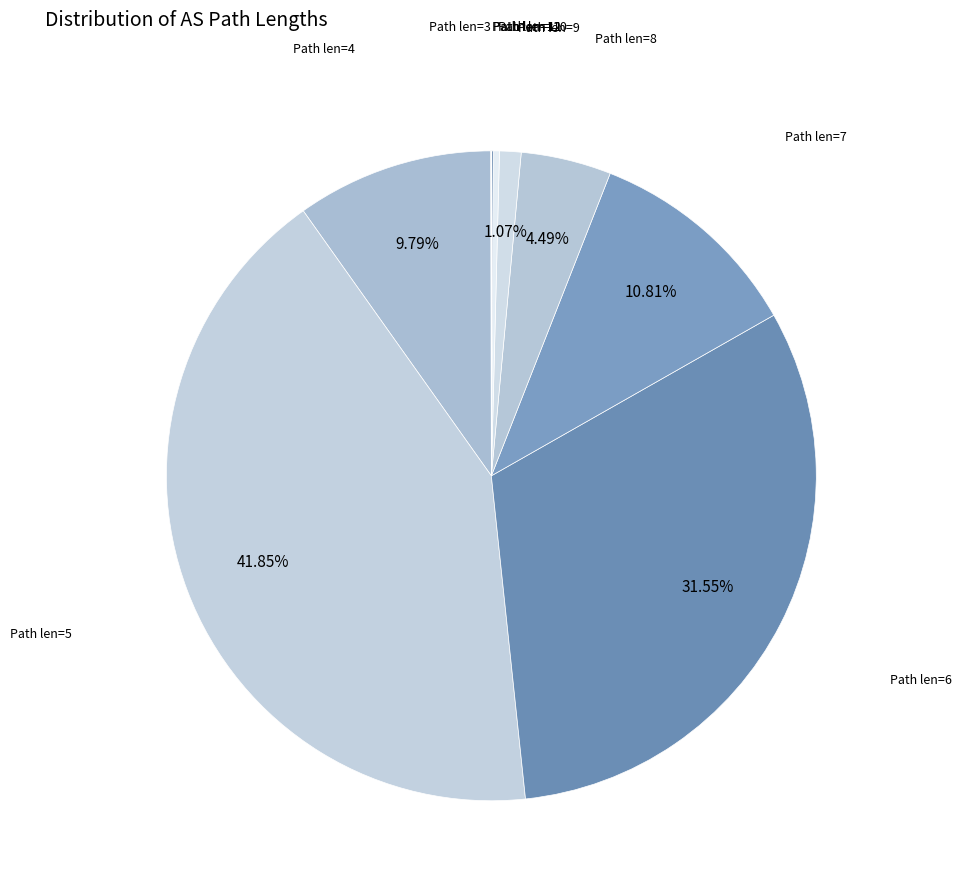

How many slices are in this pie chart?

10